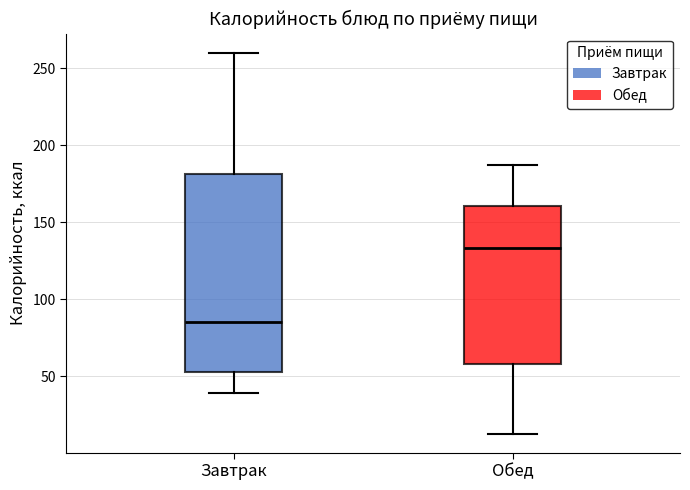

Reading left to right, transcribe this box plot: for each box, give where its median line is, the range the box spans, and where its two whiskers end, as read against the y-axis. The values are not printed on the chart, so give them approximately, as read against the axis.

Завтрак: median 85, box 55 to 180, whiskers 40 to 260
Обед: median 135, box 60 to 160, whiskers 15 to 185